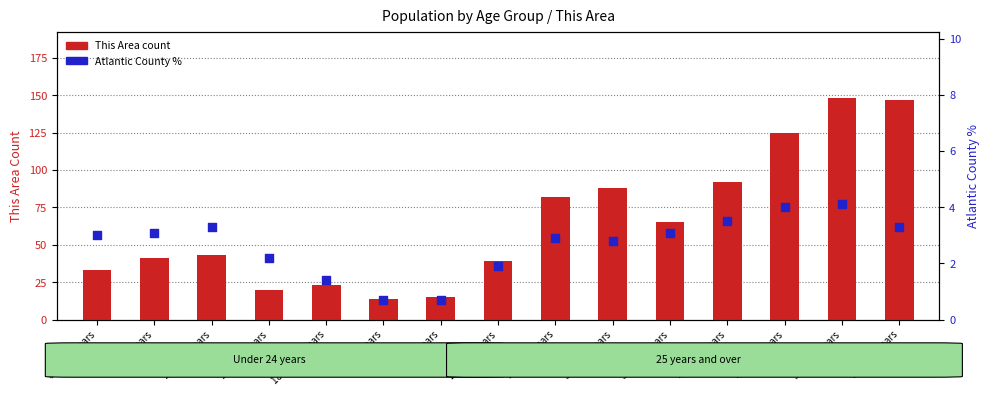

What is the total value across all series at 5 to 9 years?

44.1